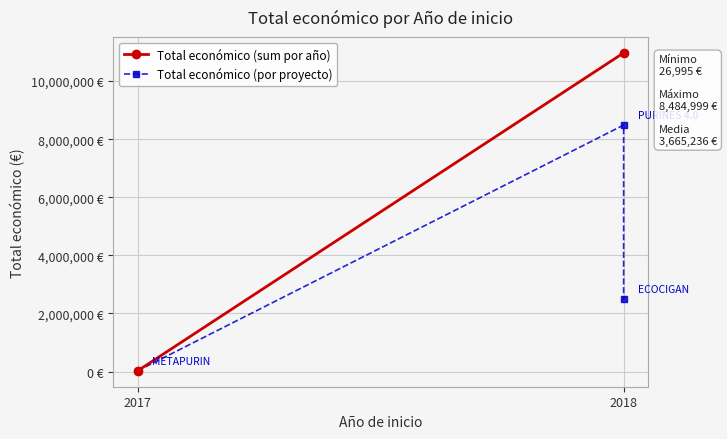

What is the smallest value displayed?

26995